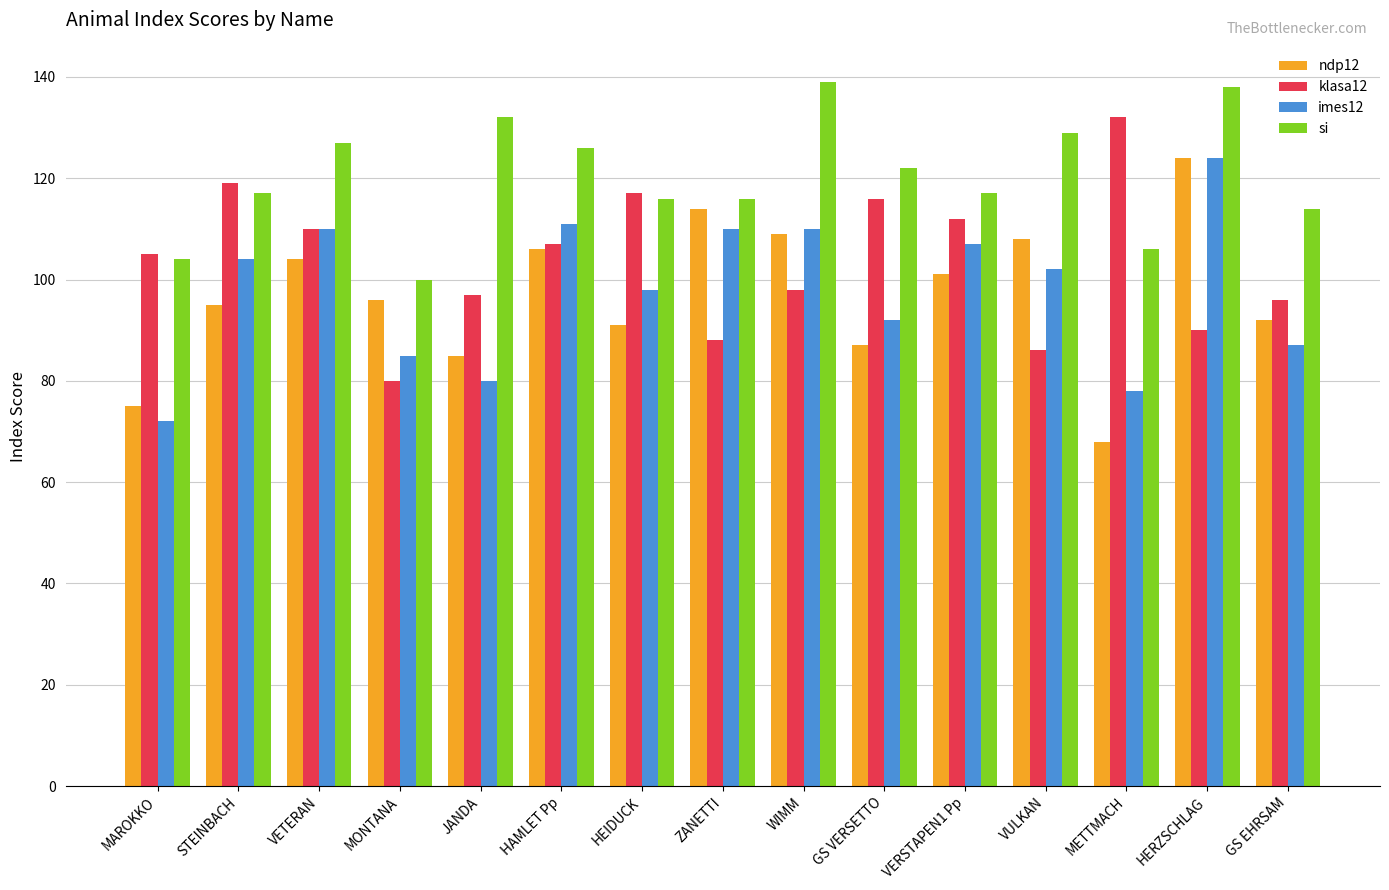

How many bars are there in total?

60